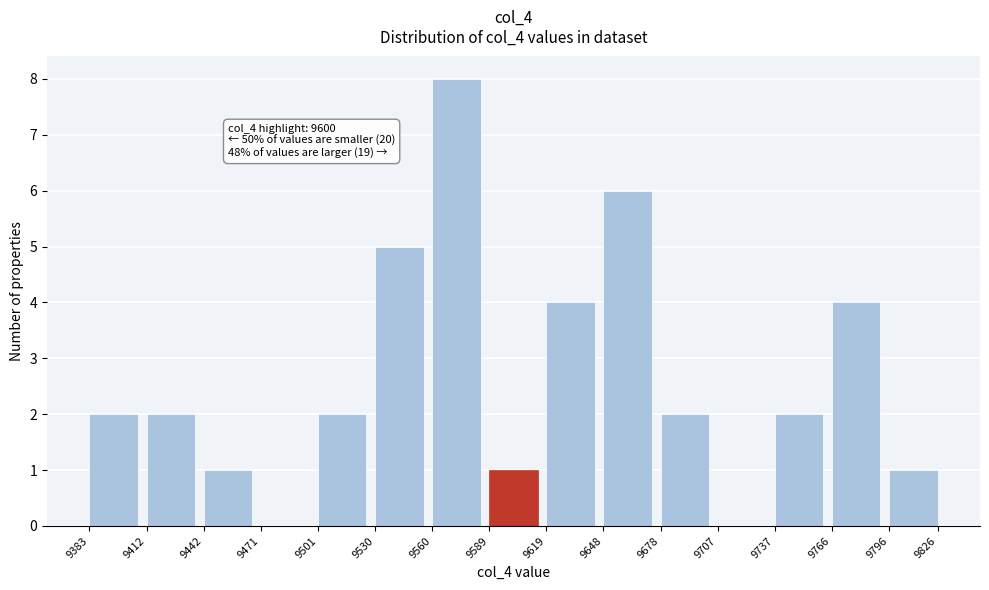

Reading left to right, transcribe all the data shown in this chart.

9383=2	9412=2	9442=1	9471=0	9501=2	9530=5	9560=8	9589=1	9619=4	9648=6	9678=2	9707=0	9737=2	9766=4	9796=1